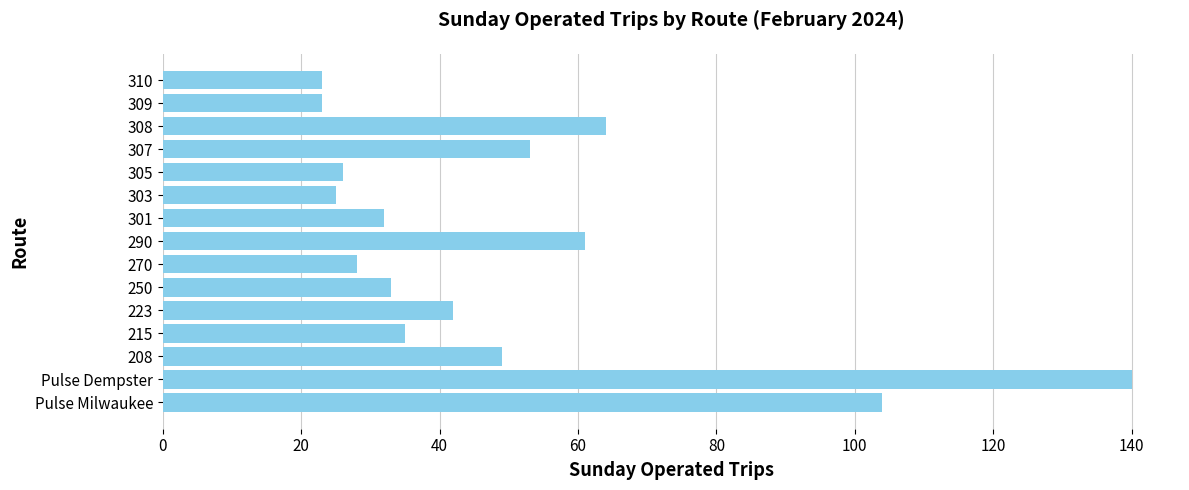

The chart shows a value of 23 at 309. True or false?

True